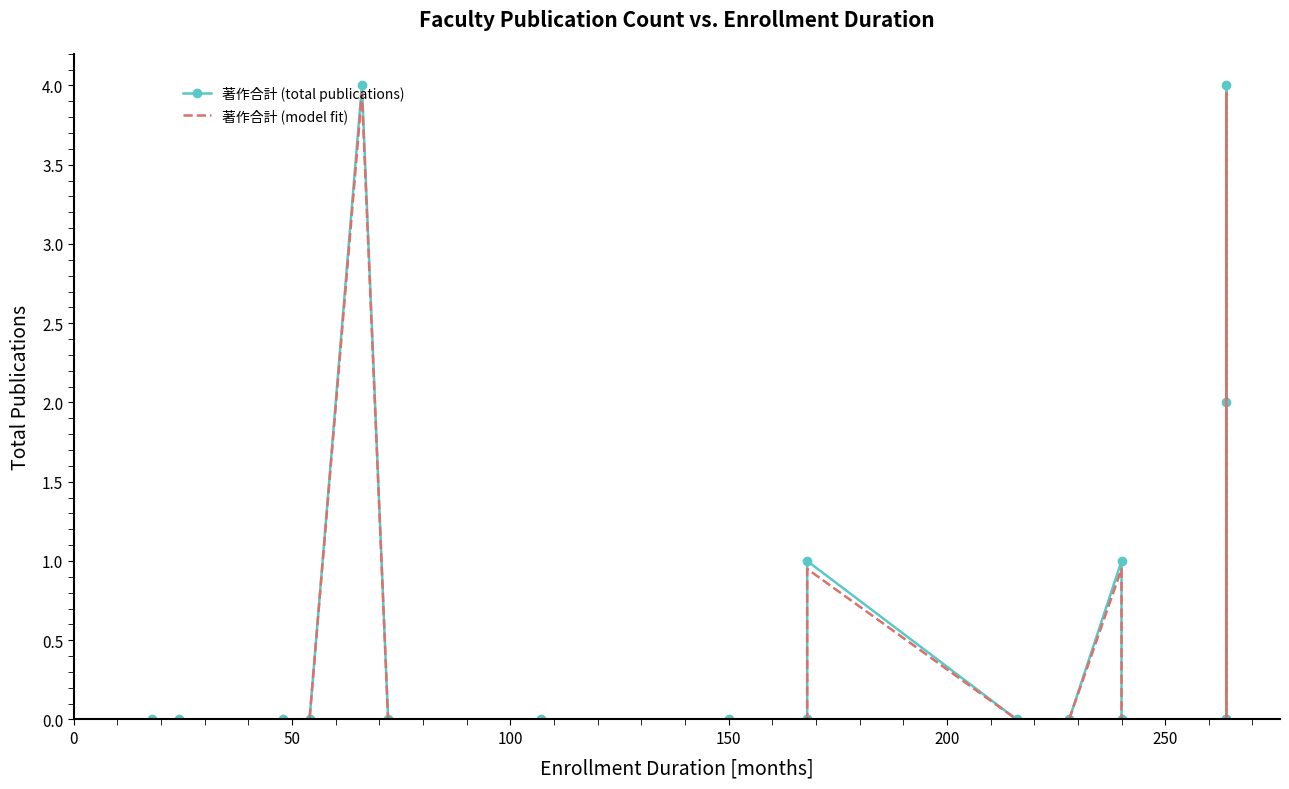

Is the value of 著作合計 (total publications) at 300 greater than the value of 著作合計 (model fit) at 14?

No